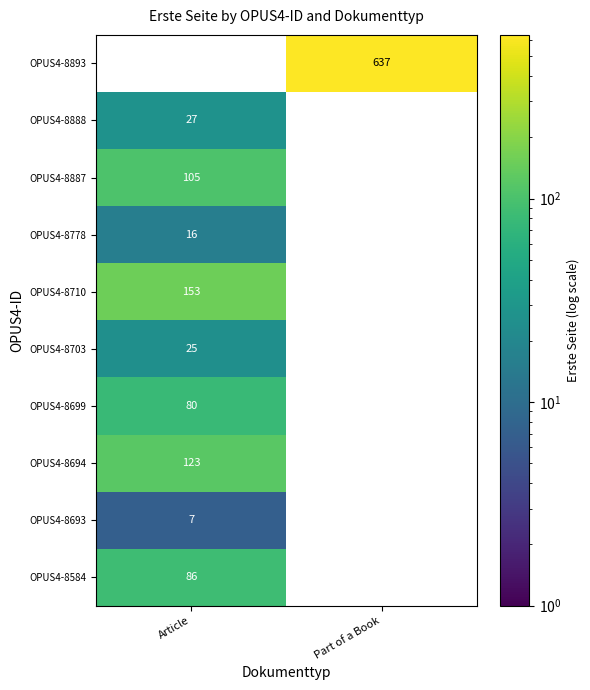

The OPUS4-8693 series shows 7 at Article. True or false?

True